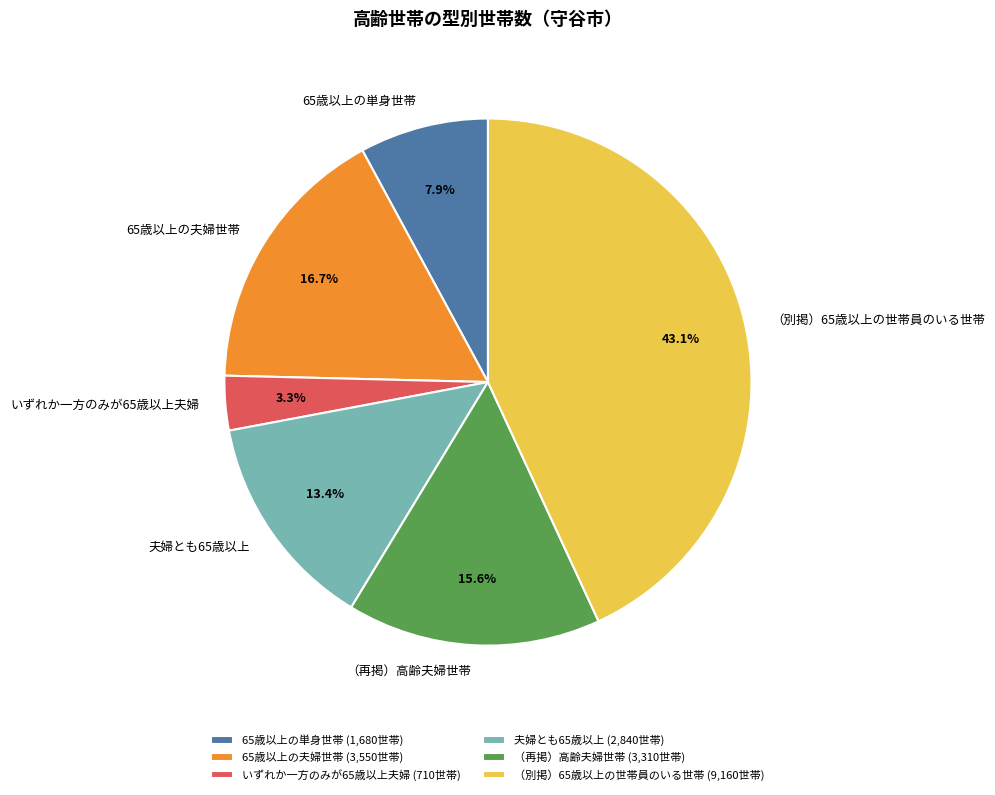

What percentage is the 65歳以上の単身世帯 slice, to the nearest percent?

8%